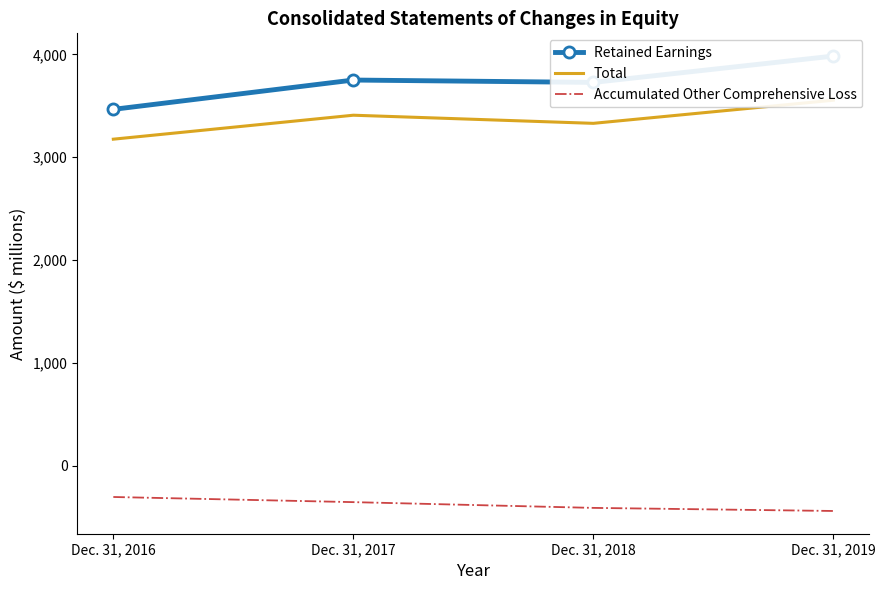

At which category does Retained Earnings reach its first local valley?

Dec. 31, 2018